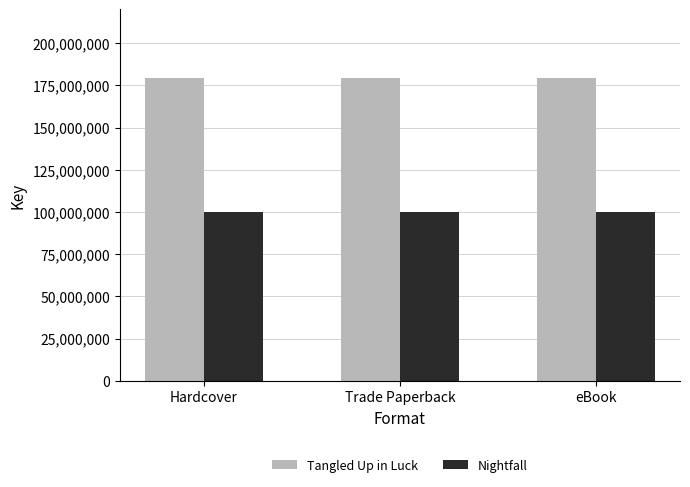

Reading right to left, transcribe all the data shown in this chart.

Tangled Up in Luck: eBook=179452987	Trade Paperback=179452987	Hardcover=179452987
Nightfall: eBook=100196823	Trade Paperback=100196823	Hardcover=100196823